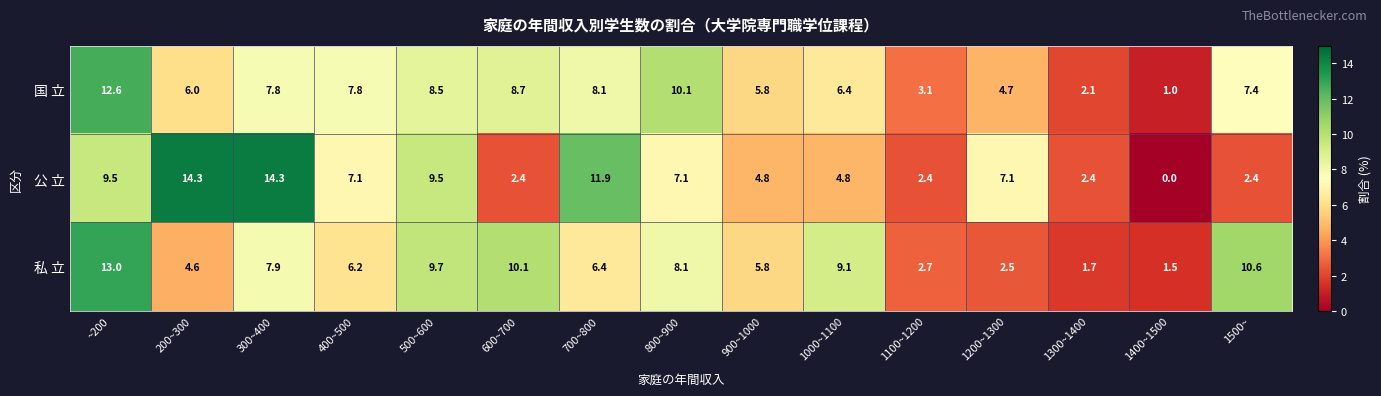

At which category is the sum across all series the highest?

~200